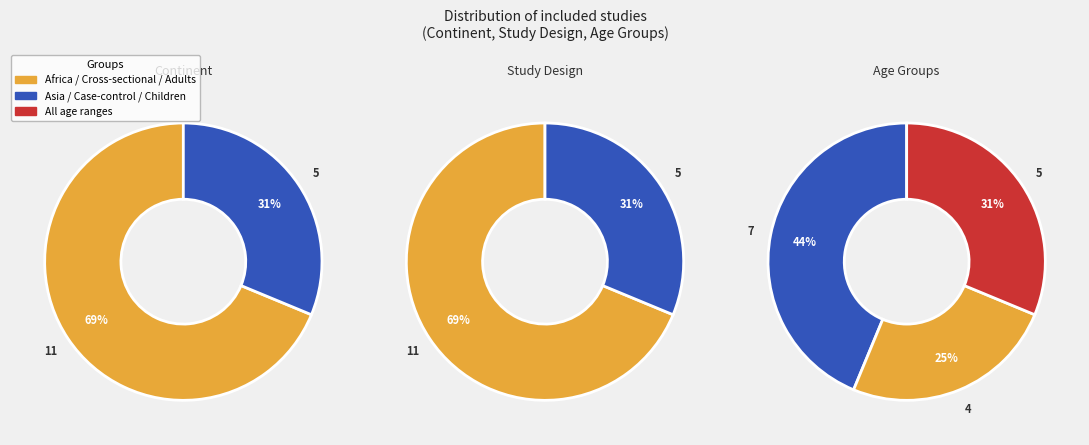

Count the number of slices in the pie.

2